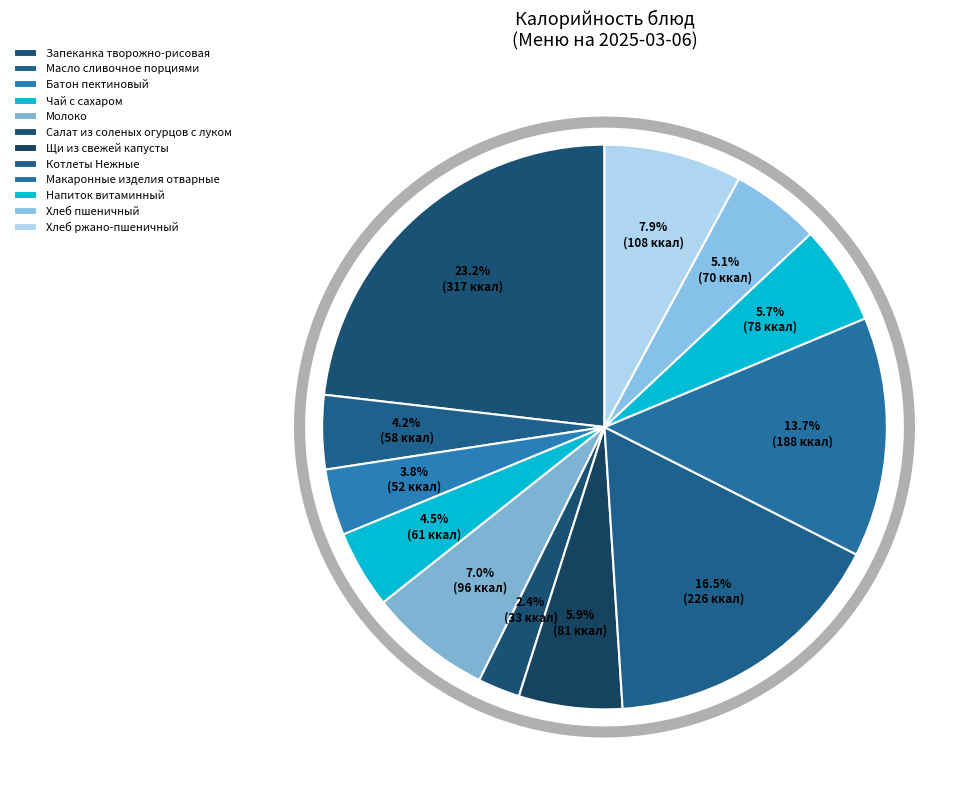

True or false: Котлеты Нежные accounts for 17% of the total.

True